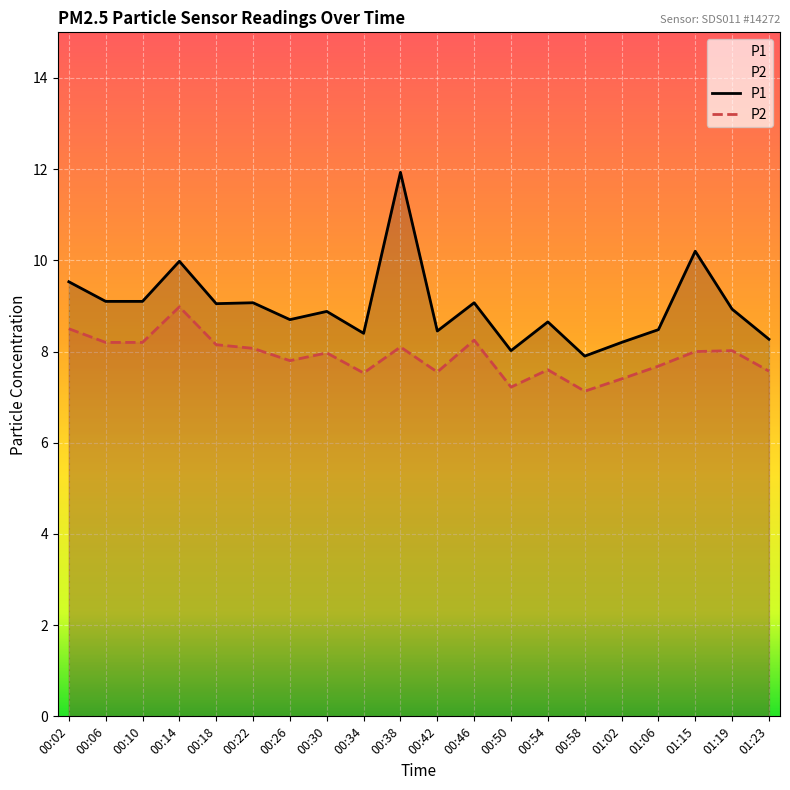

What is the difference between the second highest and second lowest values in the P2 series?

1.3